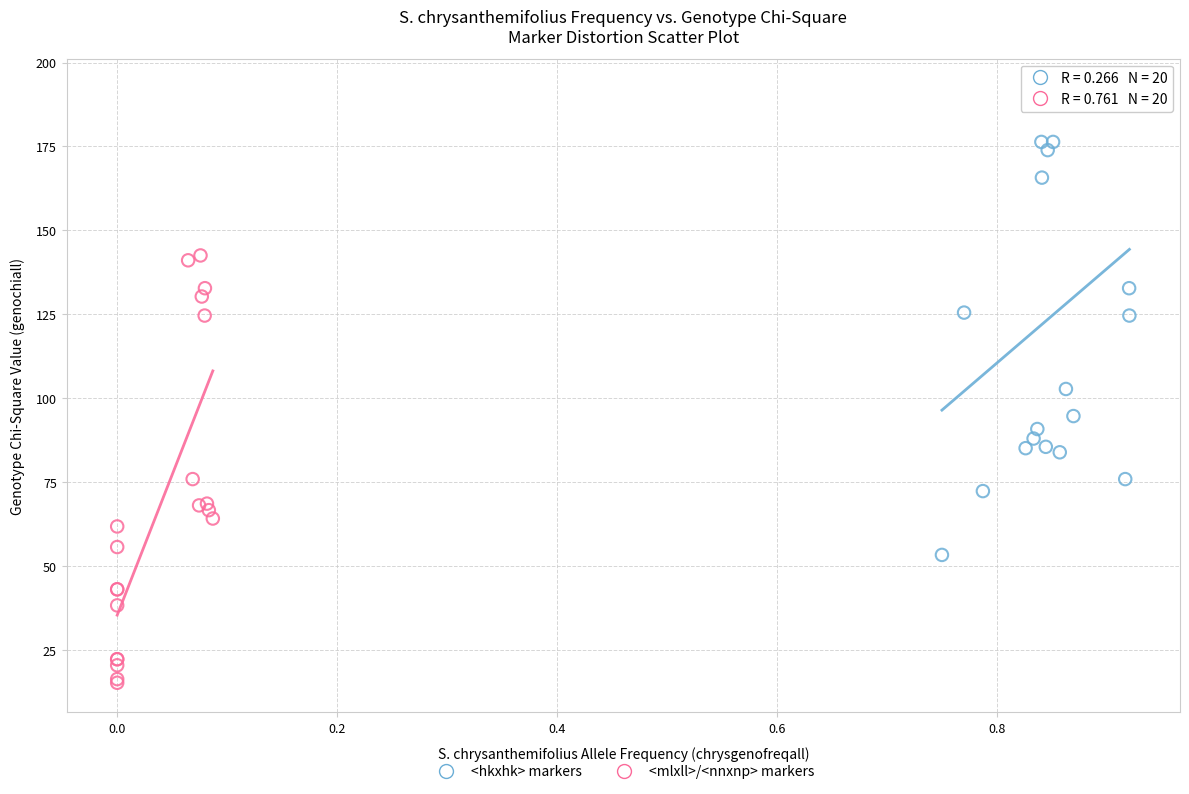

Which series contains the lowest Y value?

<mlxll>/<nnxnp> markers